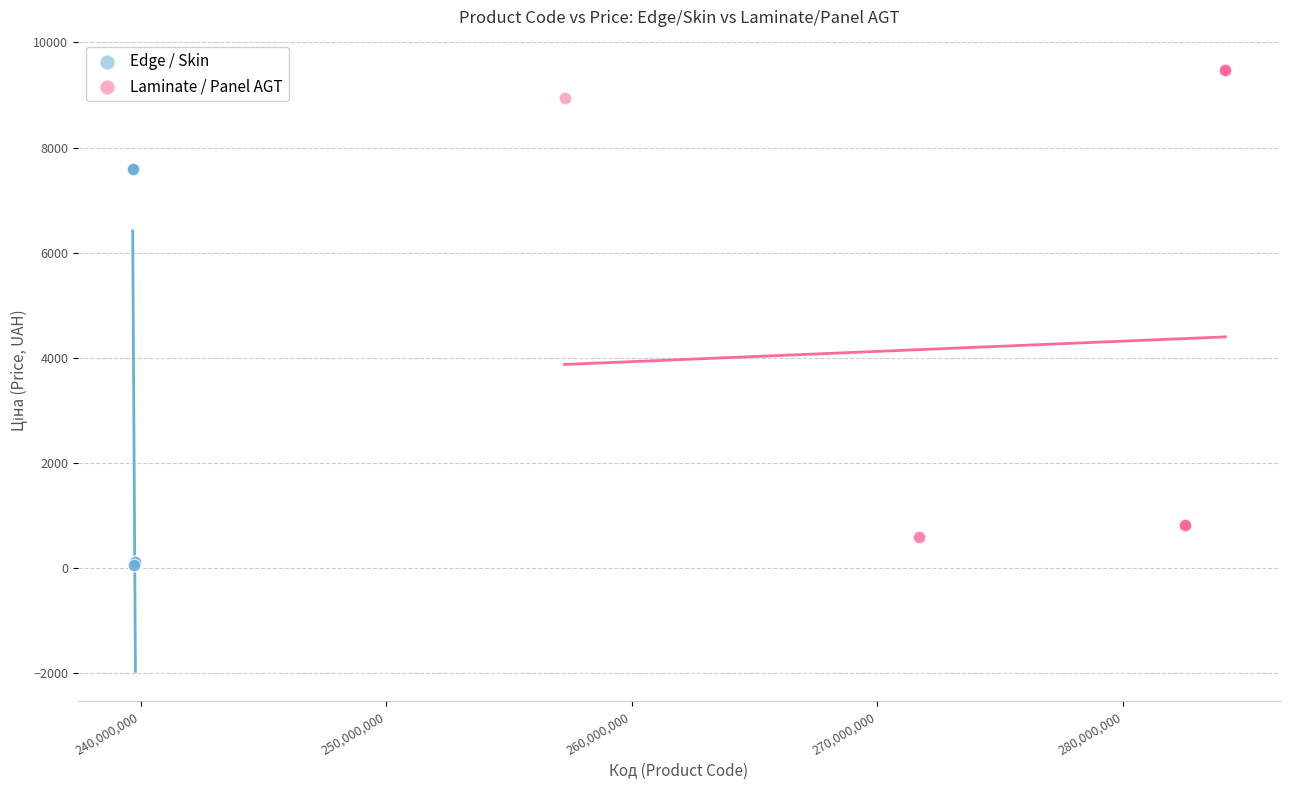

Which series contains the lowest Y value?

Edge / Skin